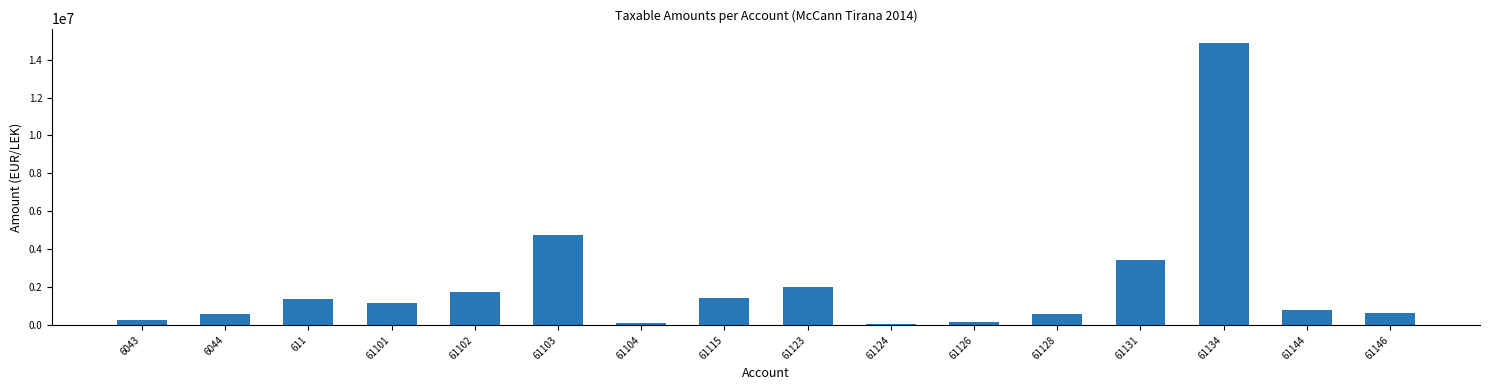

What is the change in value from 6044 to 61124?

-513483.7